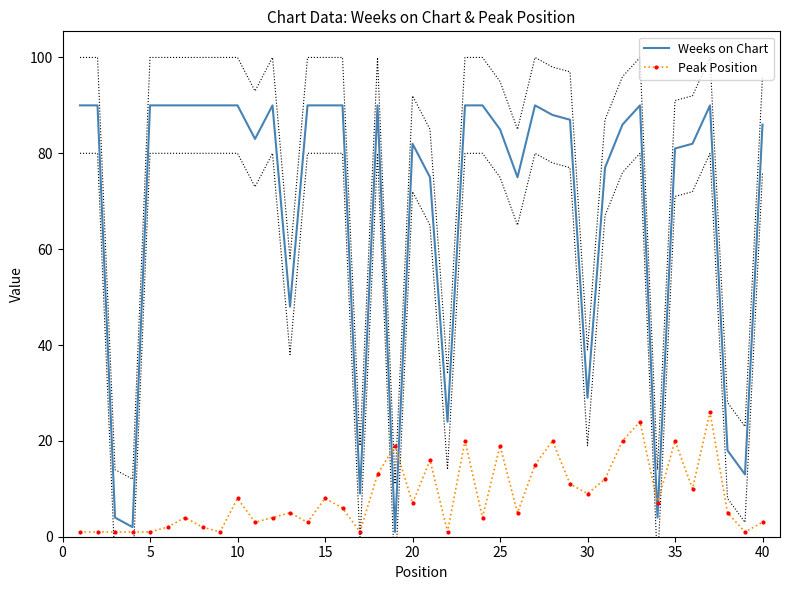

Reading left to right, extract all data points from this chart.

Weeks on Chart: 90	90	4	2	90	90	90	90	90	90	83	90	48	90	90	90	9	90	1	82	75	24	90	90	85	75	90	88	87	29	77	86	90	4	81	82	90	18	13	86
Peak Position: 1	1	1	1	1	2	4	2	1	8	3	4	5	3	8	6	1	13	19	7	16	1	20	4	19	5	15	20	11	9	12	20	24	7	20	10	26	5	1	3